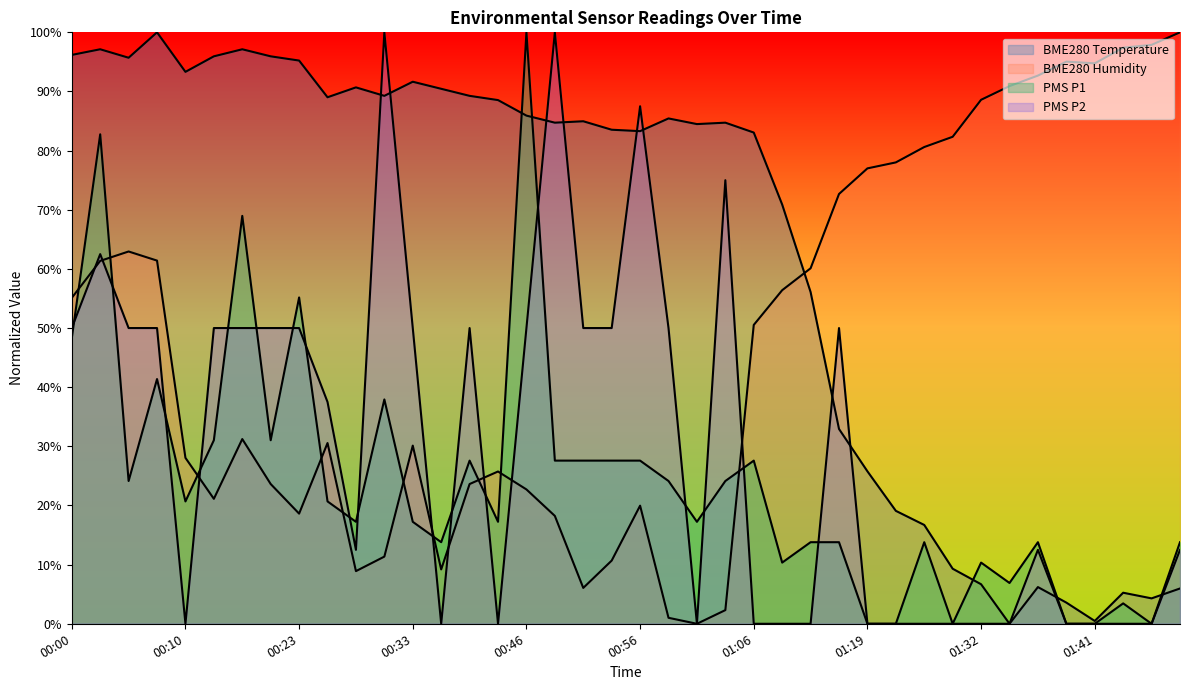

Is it true that PMS_P1 equals 55.7 at 00:16?

False